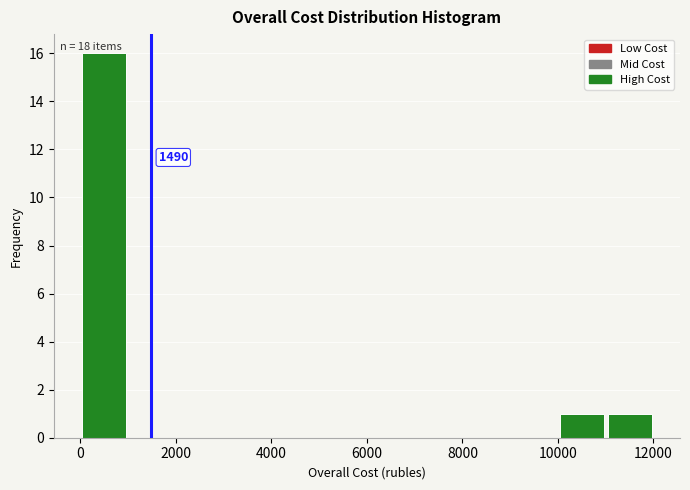

Over which range of the x-axis is the bar tallest?

0 to 1000